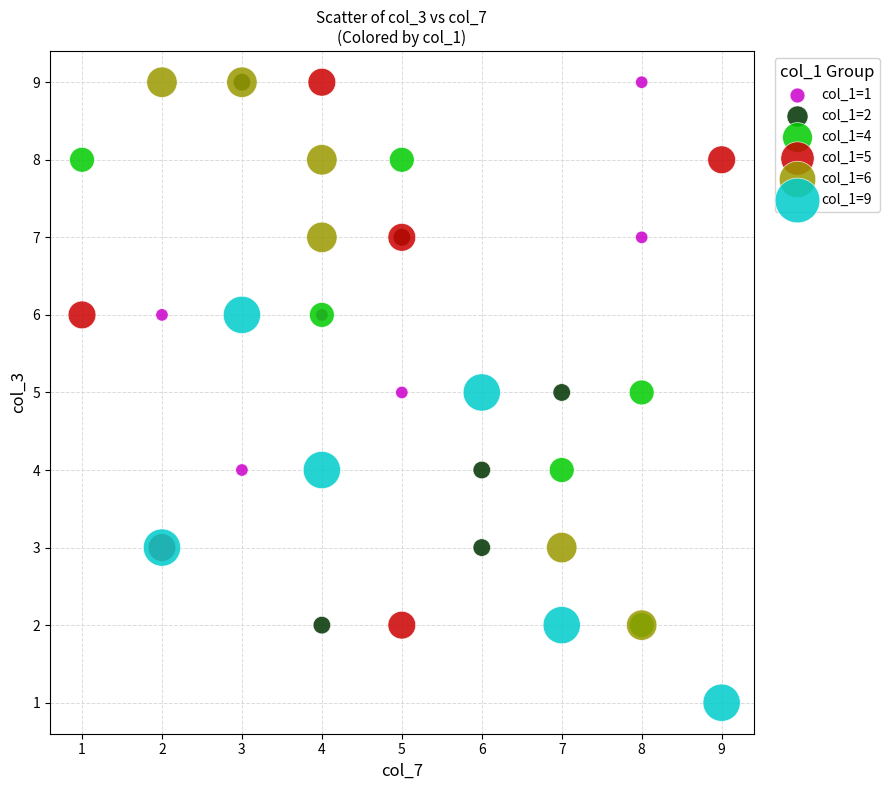

Which series reaches the minimum Y coordinate?

col_1=9